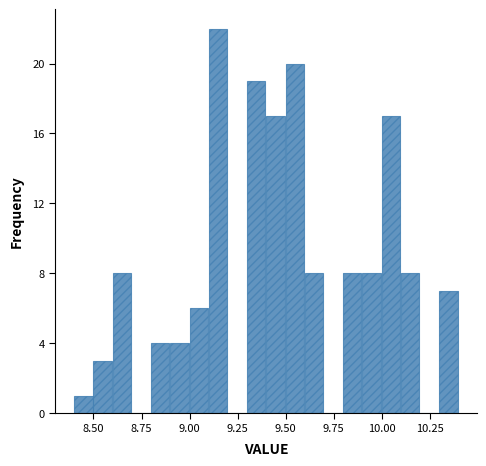

Around what value on the x-axis is the tallest bar? Give the approximate position of its centre, as read against the axis.

9.15